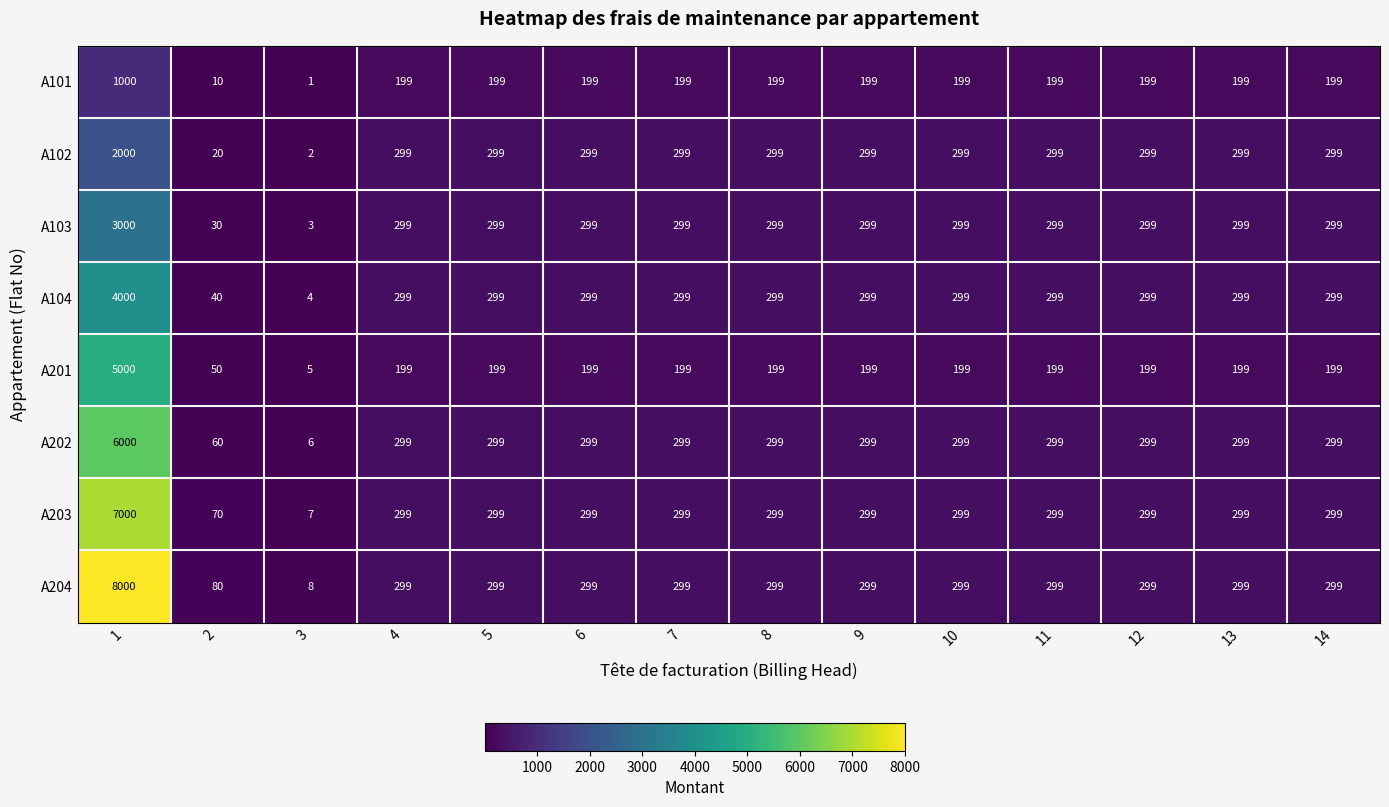

What is the sum of all A102 values?

5311